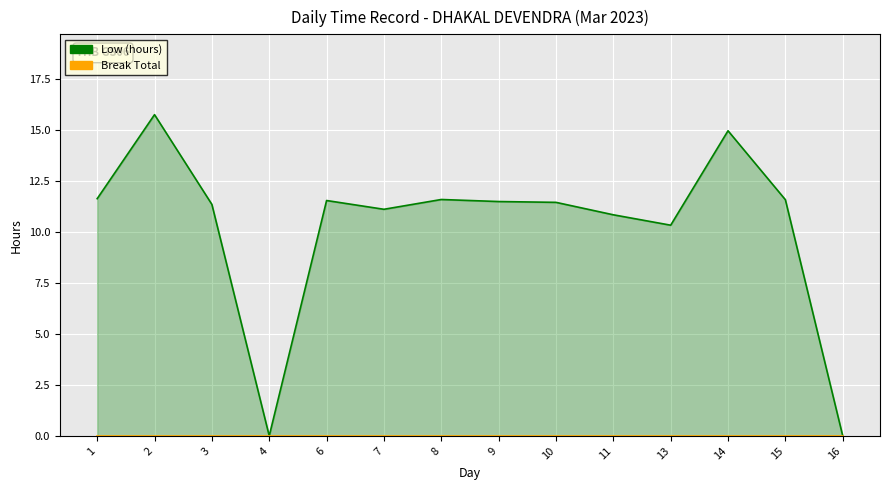

How many values are below 11?

4